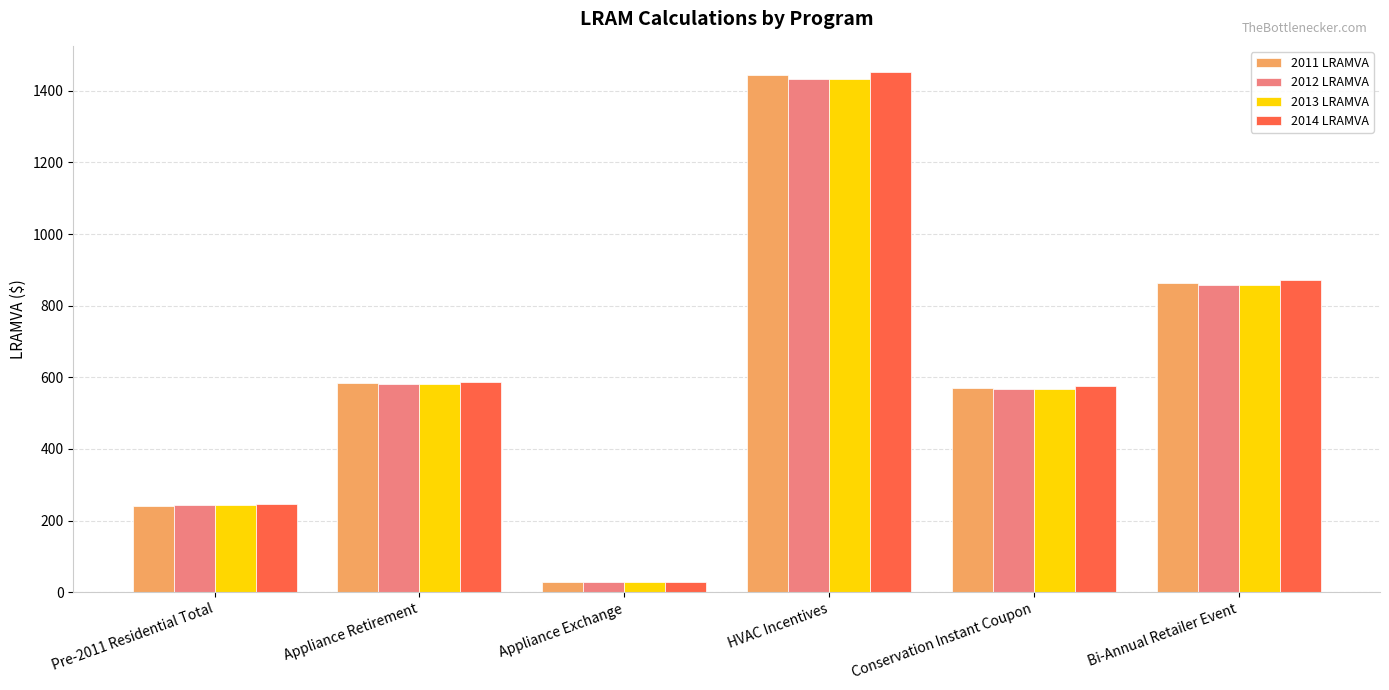

How many bars are there in each group?

4